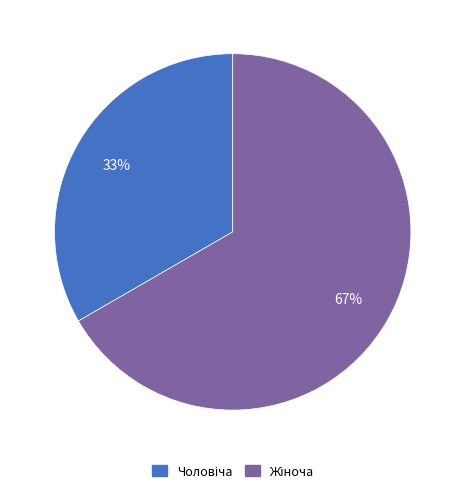

Count the number of slices in the pie.

2